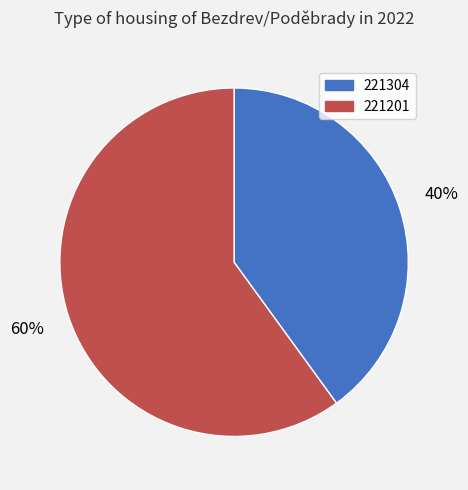

Which category accounts for the majority?

221201